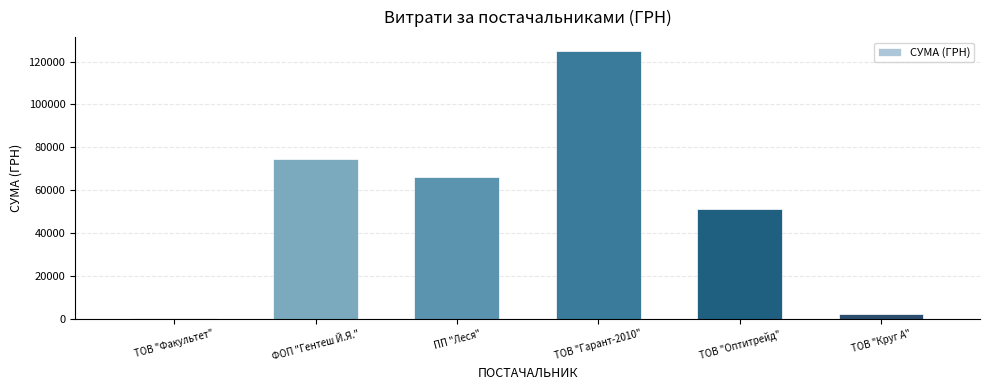

What is the sum of the values at ФОП "Гентеш Й.Я." and ТОВ "Оптитрейд"?

125977.3